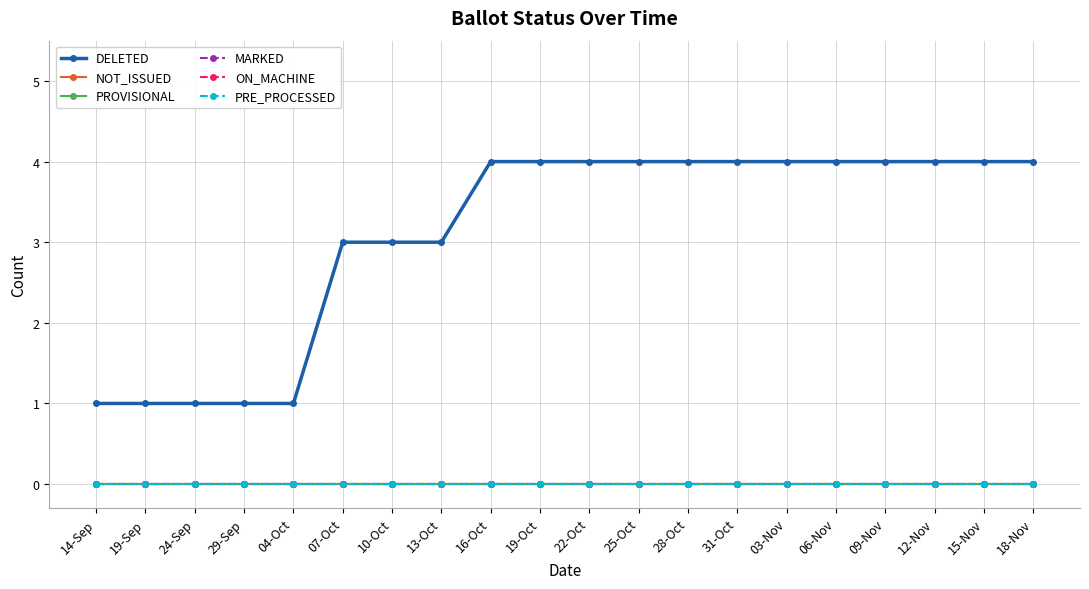

Is this an area chart (filled region under the line)?

No